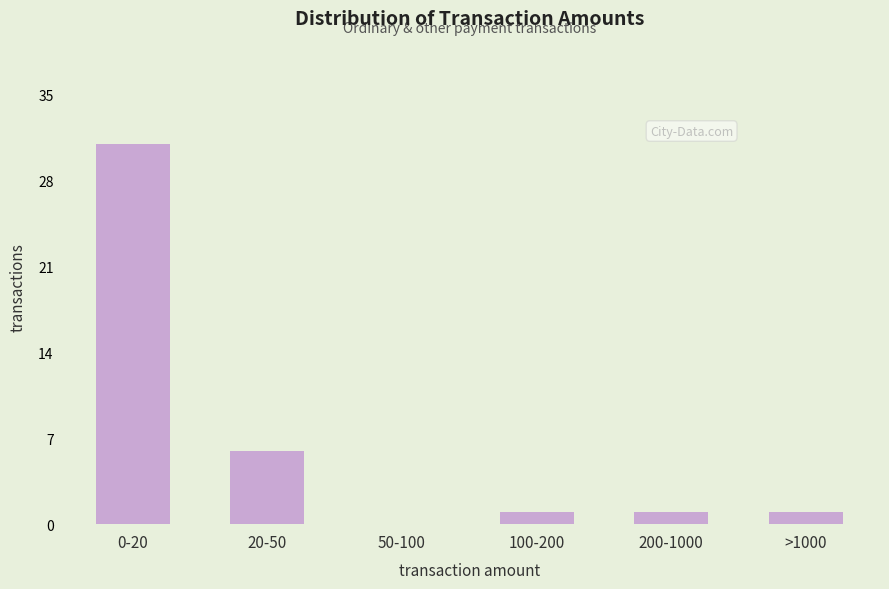

Reading left to right, extract all data points from this chart.

0-20=31	20-50=6	50-100=0	100-200=1	200-1000=1	>1000=1